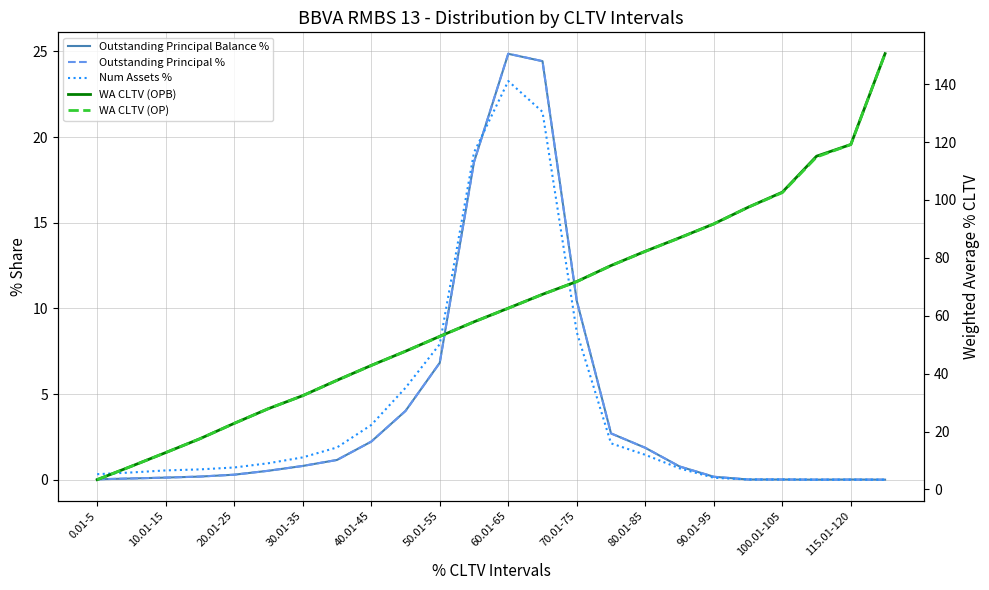

What are all the series names shown in the legend?

Outstanding Principal Balance %, Outstanding Principal %, Num Assets %, WA CLTV (OPB), WA CLTV (OP)